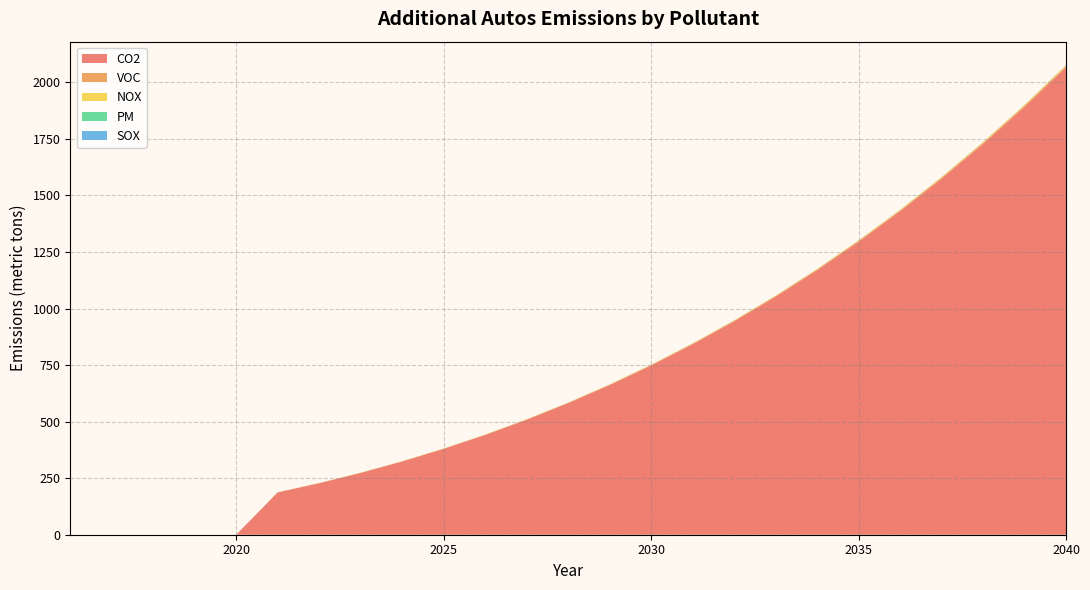

Reading left to right, list all the values displayed in this chart.

CO2: 2016=0.0	2017=0.0	2018=0.0	2019=0.0	2020=0.0	2021=186.9	2022=227.6	2023=273.0	2024=323.5	2025=379.4	2026=440.8	2027=508.0	2028=581.4	2029=661.3	2030=748.0	2031=841.7	2032=942.9	2033=1051.9	2034=1169.0	2035=1294.7	2036=1429.3	2037=1573.3	2038=1727.0	2039=1890.9	2040=2065.5
VOC: 2016=0.0	2017=0.0	2018=0.0	2019=0.0	2020=0.0	2021=0.5	2022=0.6	2023=0.8	2024=0.9	2025=1.1	2026=1.2	2027=1.4	2028=1.6	2029=1.9	2030=2.1	2031=2.4	2032=2.6	2033=3.0	2034=3.3	2035=3.6	2036=4.0	2037=4.4	2038=4.8	2039=5.3	2040=5.8
NOX: 2016=0.0	2017=0.0	2018=0.0	2019=0.0	2020=0.0	2021=0.4	2022=0.4	2023=0.5	2024=0.6	2025=0.7	2026=0.8	2027=1.0	2028=1.1	2029=1.2	2030=1.4	2031=1.6	2032=1.8	2033=2.0	2034=2.2	2035=2.4	2036=2.7	2037=3.0	2038=3.2	2039=3.6	2040=3.9
PM: 2016=0.0	2017=0.0	2018=0.0	2019=0.0	2020=0.0	2021=0.0	2022=0.0	2023=0.0	2024=0.0	2025=0.0	2026=0.0	2027=0.0	2028=0.0	2029=0.0	2030=0.0	2031=0.0	2032=0.0	2033=0.0	2034=0.0	2035=0.0	2036=0.0	2037=0.0	2038=0.0	2039=0.0	2040=0.0
SOX: 2016=0.0	2017=0.0	2018=0.0	2019=0.0	2020=0.0	2021=0.1	2022=0.1	2023=0.1	2024=0.1	2025=0.1	2026=0.1	2027=0.2	2028=0.2	2029=0.2	2030=0.2	2031=0.3	2032=0.3	2033=0.3	2034=0.4	2035=0.4	2036=0.5	2037=0.5	2038=0.6	2039=0.6	2040=0.7